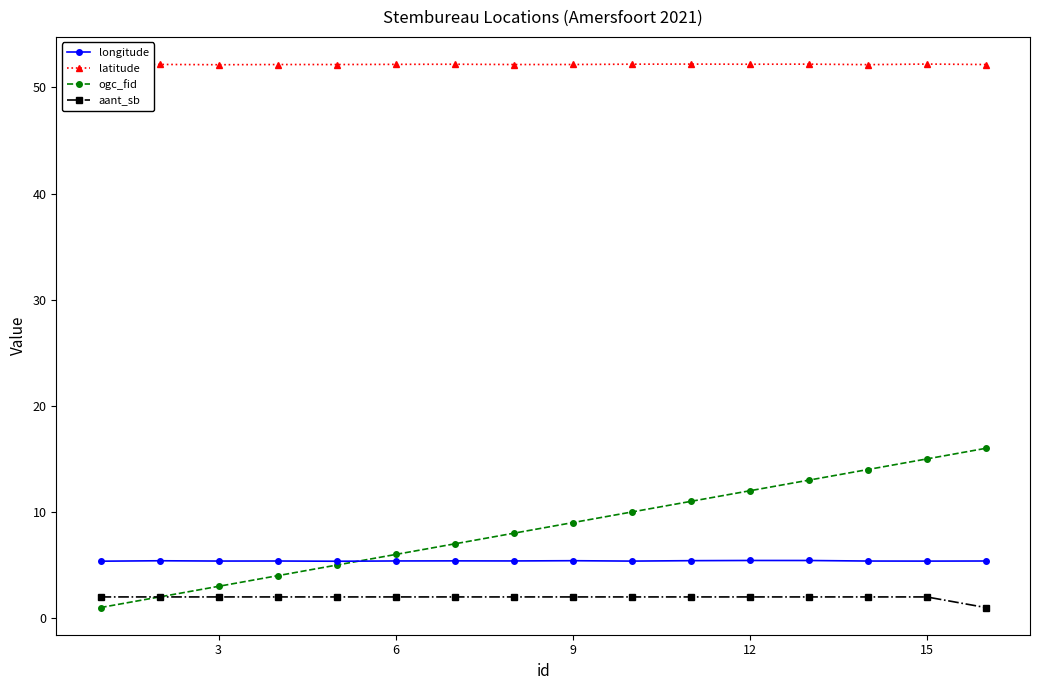

True or false: latitude has more than 1 interior local peaks.

True